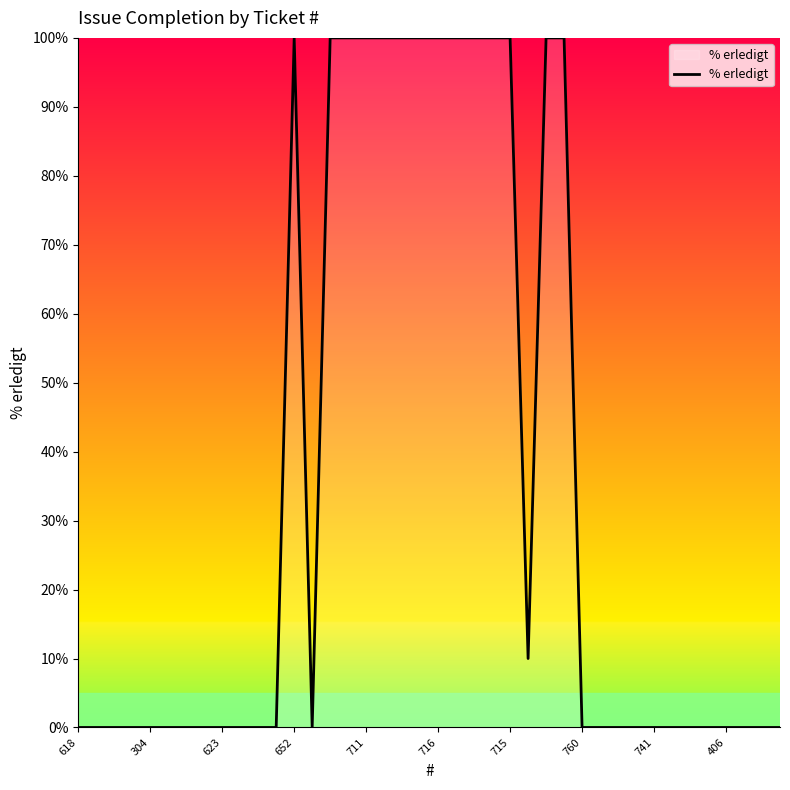

What is the greatest value displayed?

100